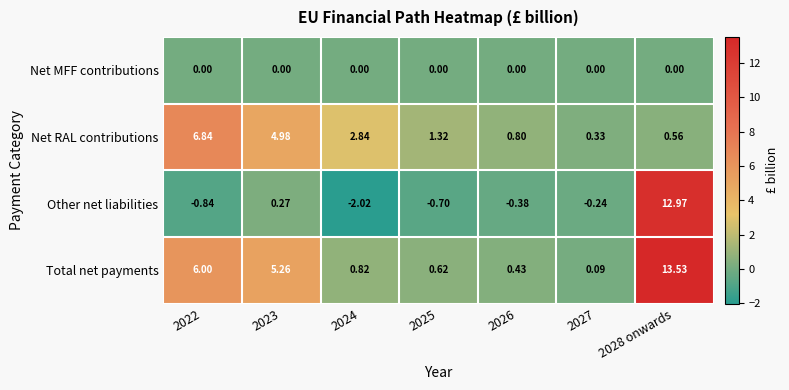

At which category is the sum across all series the highest?

2028 onwards